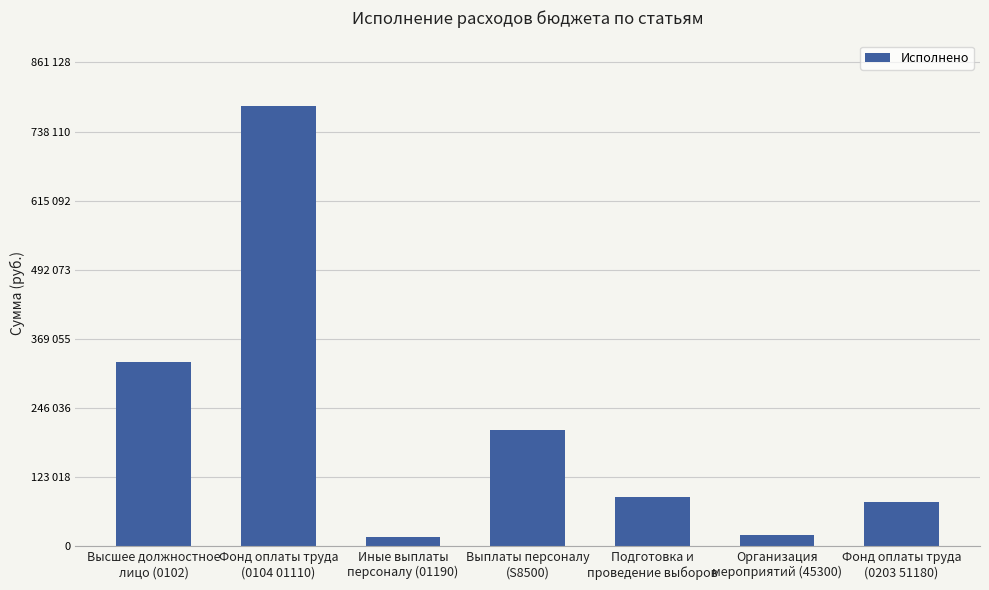

Is it true that the value at Высшее должностное
лицо (0102) is 327977.1?

True